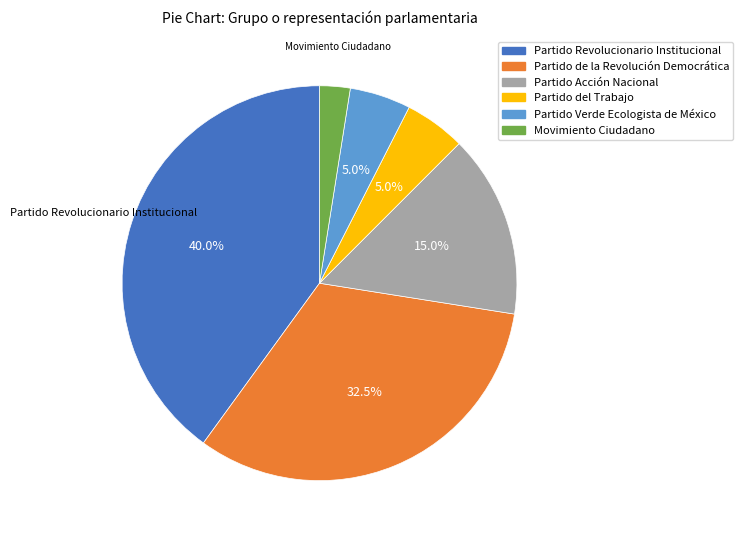

Does any single category account for the majority?

No